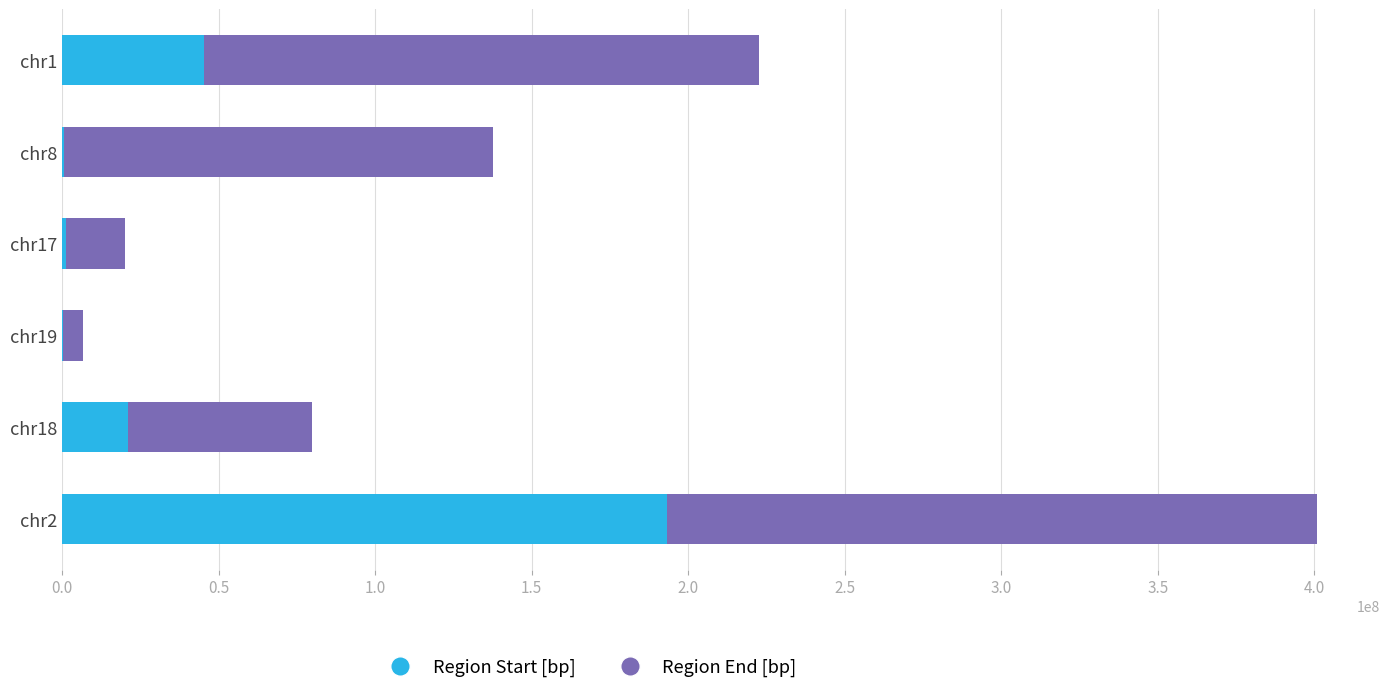

The value of Region Start [bp] at chr2 is 193249368. True or false?

True